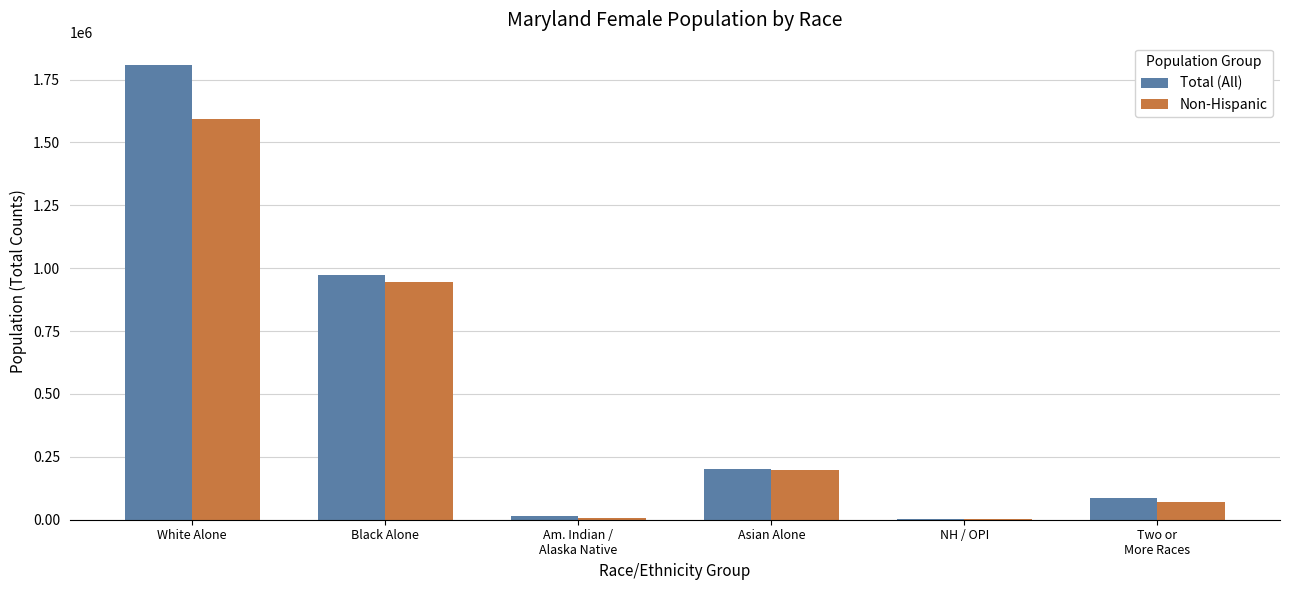

Count the number of data series in this chart.

2